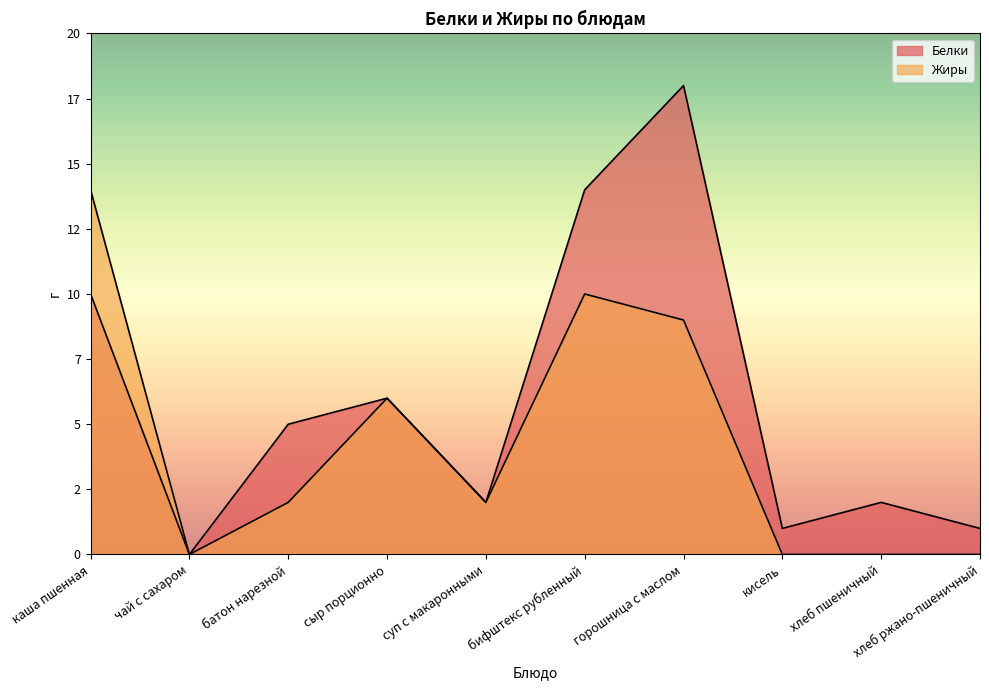

True or false: Жиры and Белки cross at least once.

False